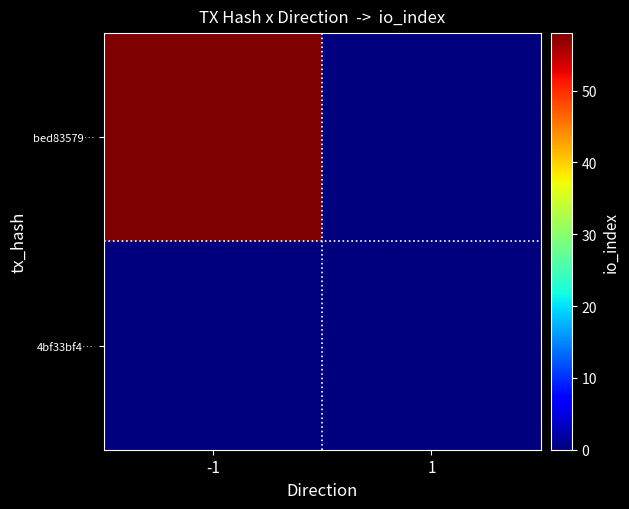

At how many categories does at least one series exceed 38?

1